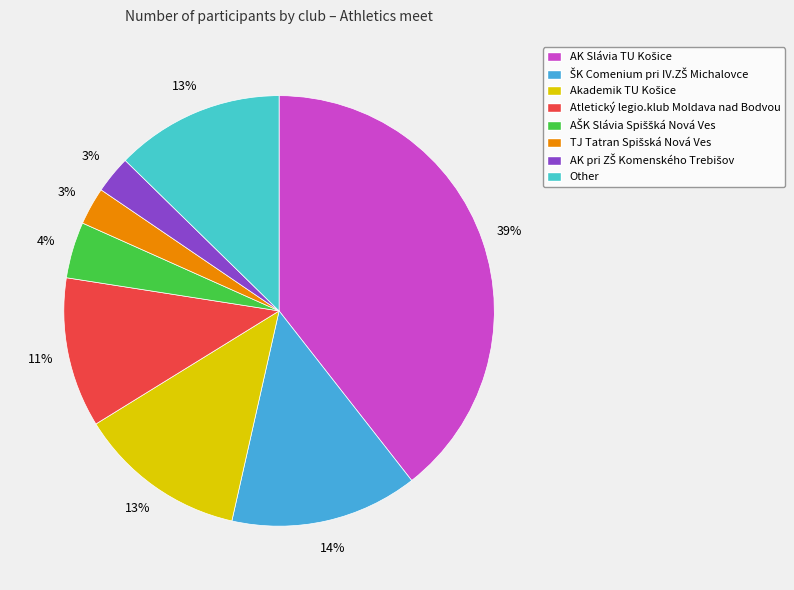

Is there a majority slice in this chart?

No